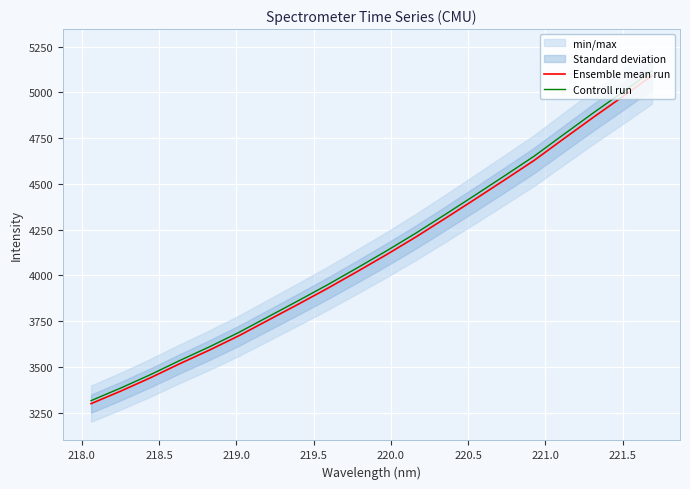

Does the chart display data point markers on the line(s)?

No